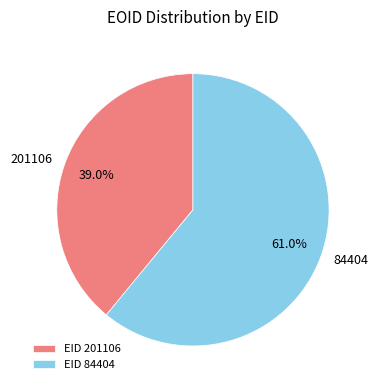

The 84404 slice represents 49% of the pie. True or false?

False